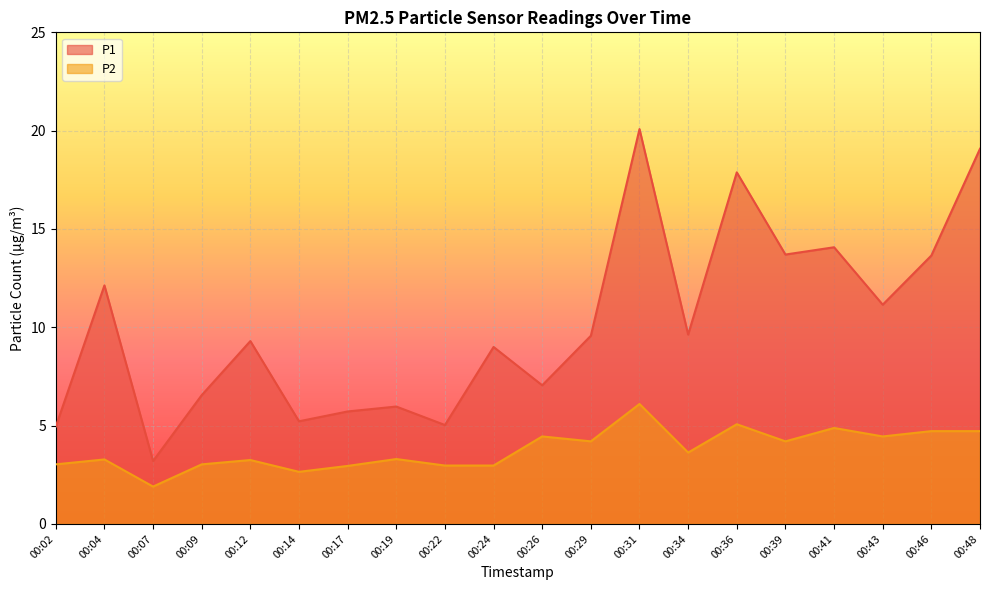

Rank the series at 00:07 from lowest to highest value.

P2, P1